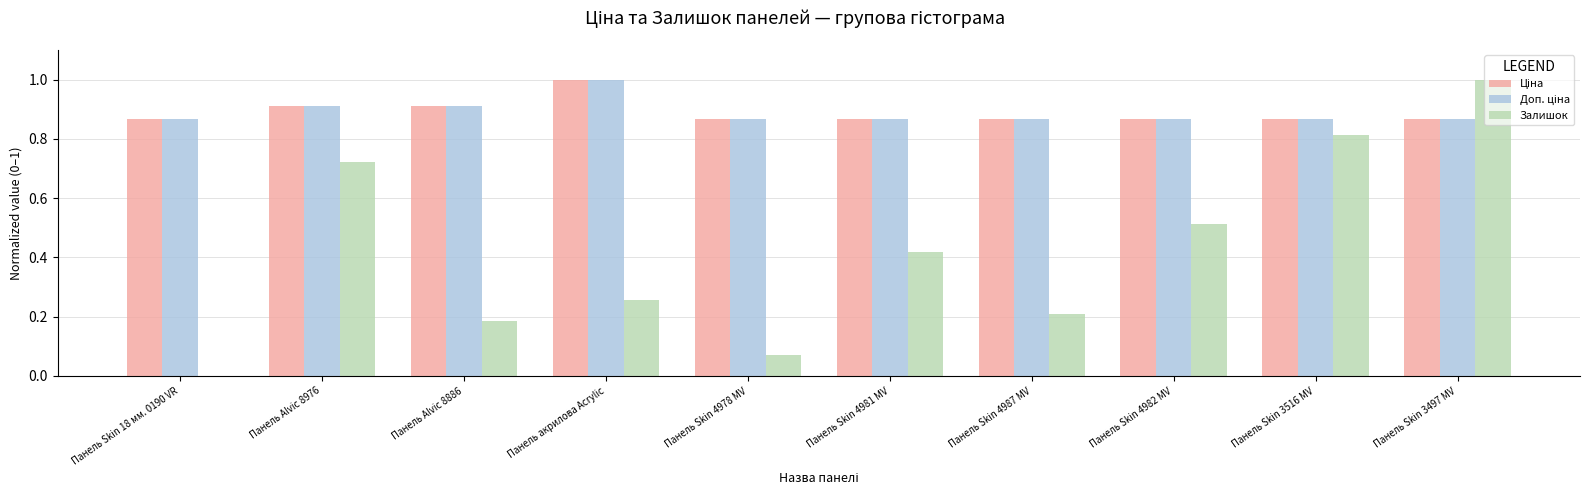

At which category is the sum across all series the highest?

Панель Skin 3497 MV